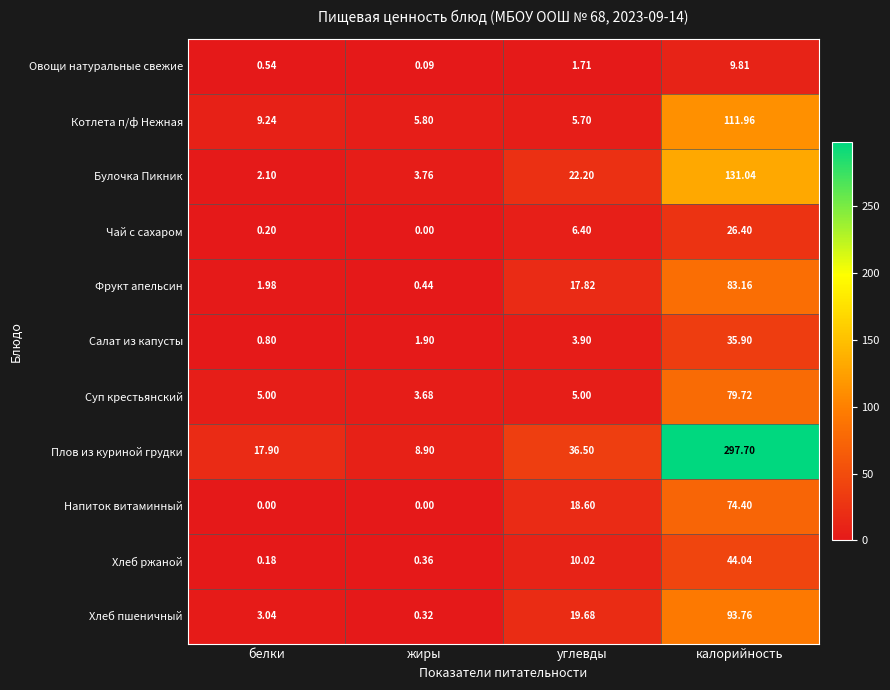

At which category is the sum across all series the highest?

калорийность